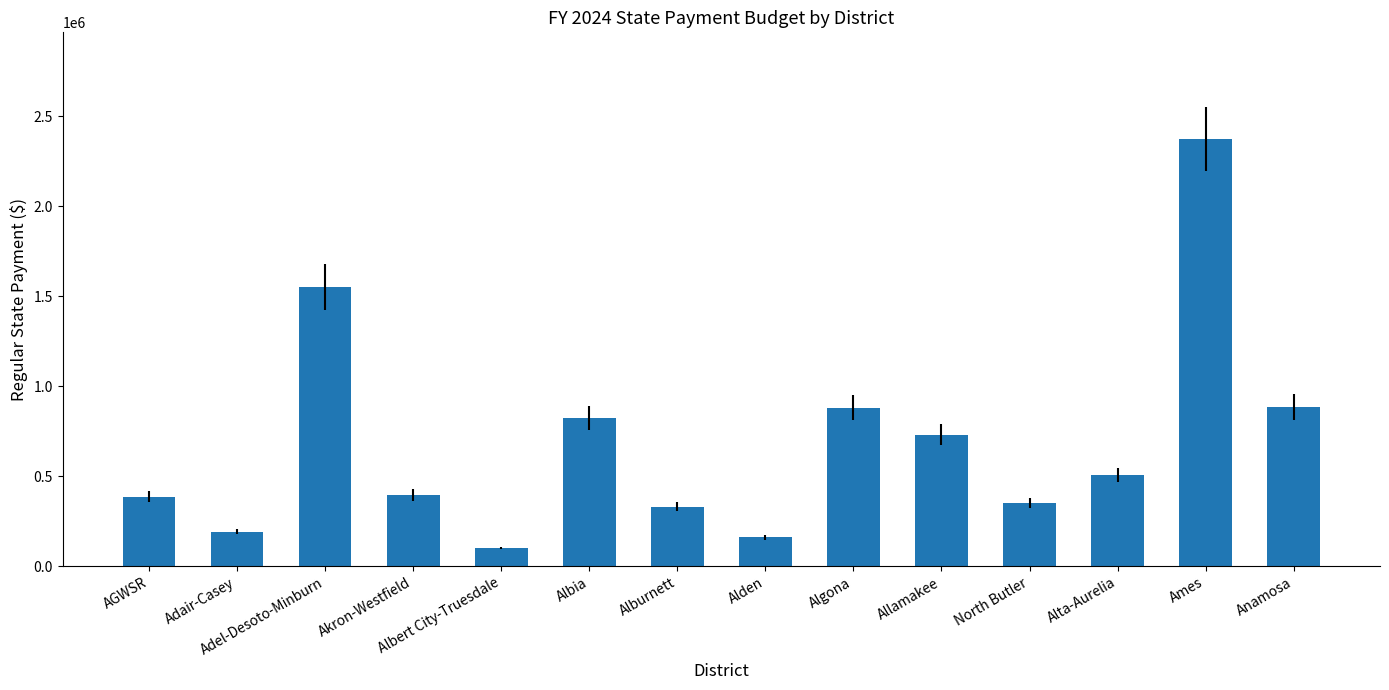

Is it true that the value at Albia is 822724?

True